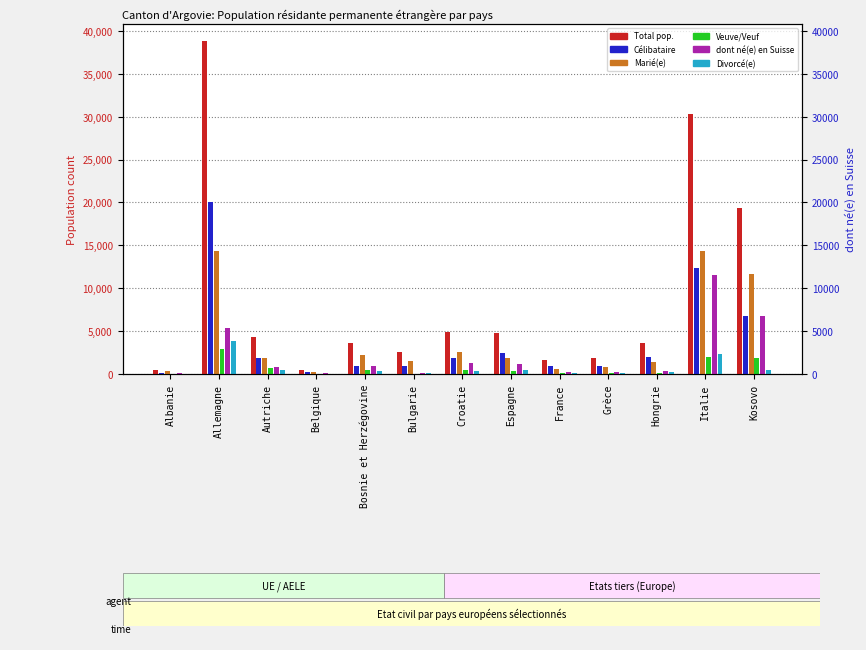

Rank the categories by Veuve/Veuf value from lowest to highest.

Belgique, Albanie, Bulgarie, Grèce, Hongrie, France, Espagne, Croatie, Bosnie et Herzégovine, Autriche, Kosovo, Italie, Allemagne